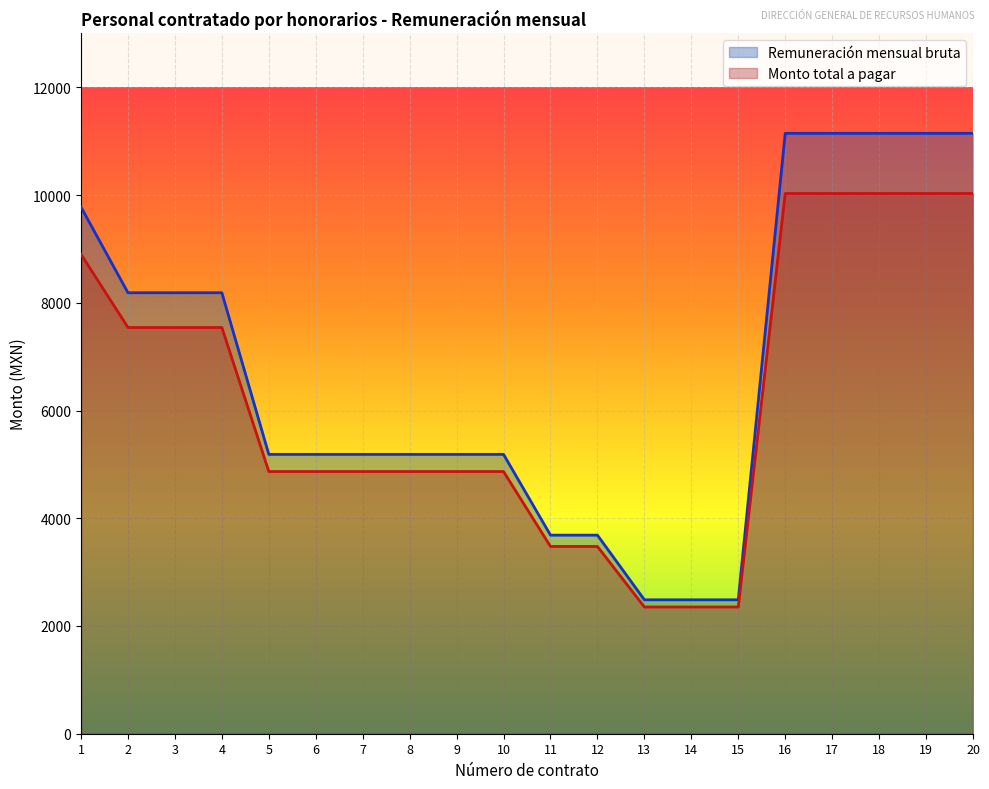

The Monto total a pagar series shows 17289.5 at 20. True or false?

False